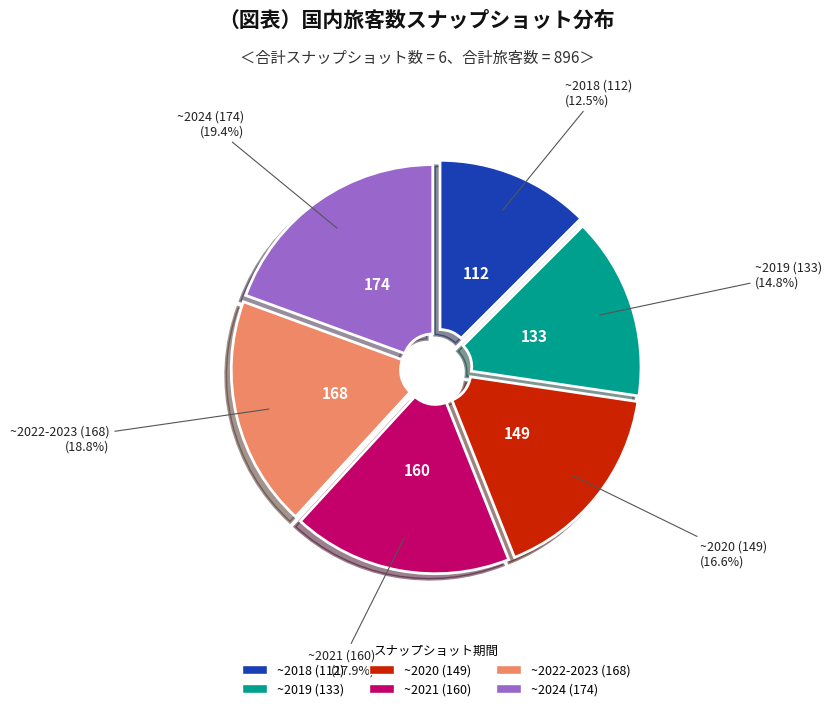

Is there any slice that represents more than half of the pie?

No